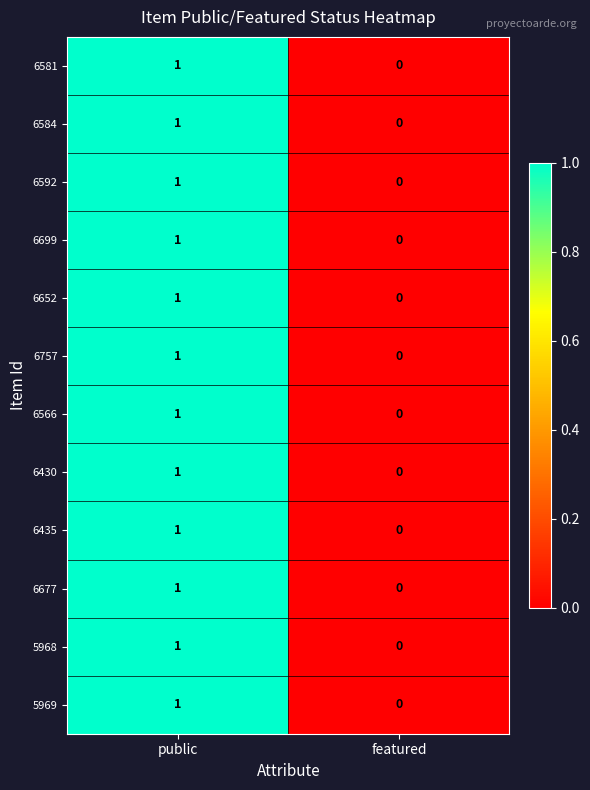

At which label is 5968 closest to 0?

featured